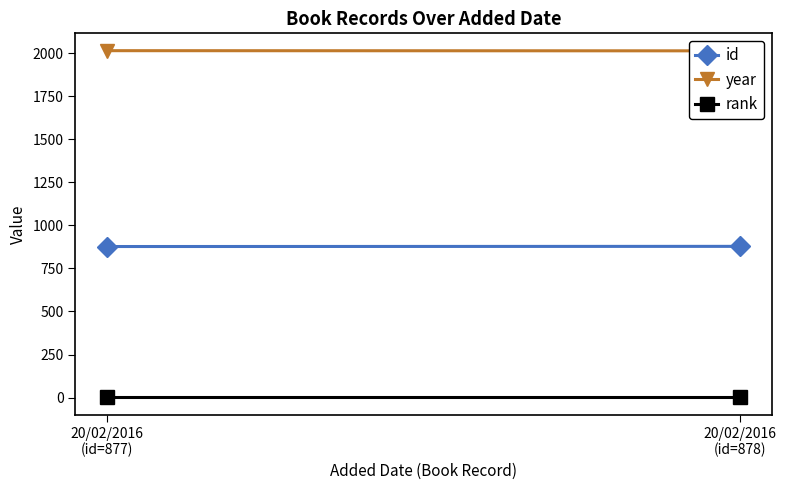

At which label is id closest to 877?

20/02/2016
(id=877)